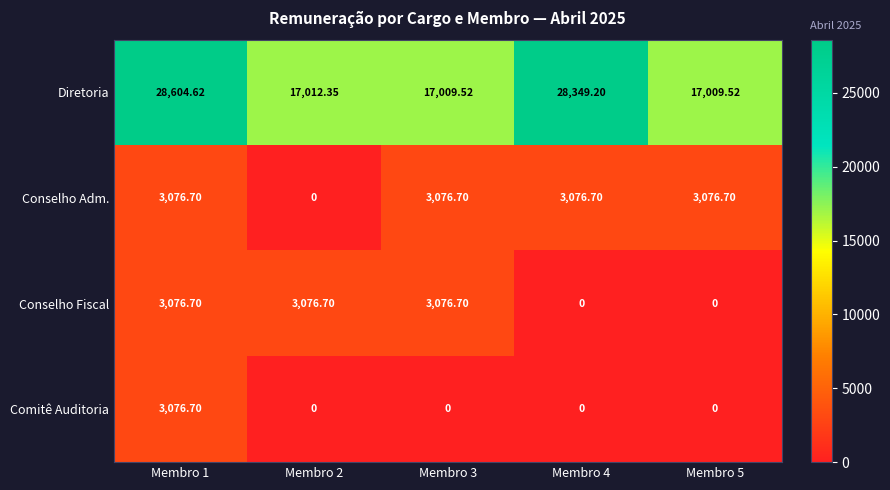

Is the value of Comitê Auditoria at Membro 4 greater than the value of Diretoria at Membro 4?

No